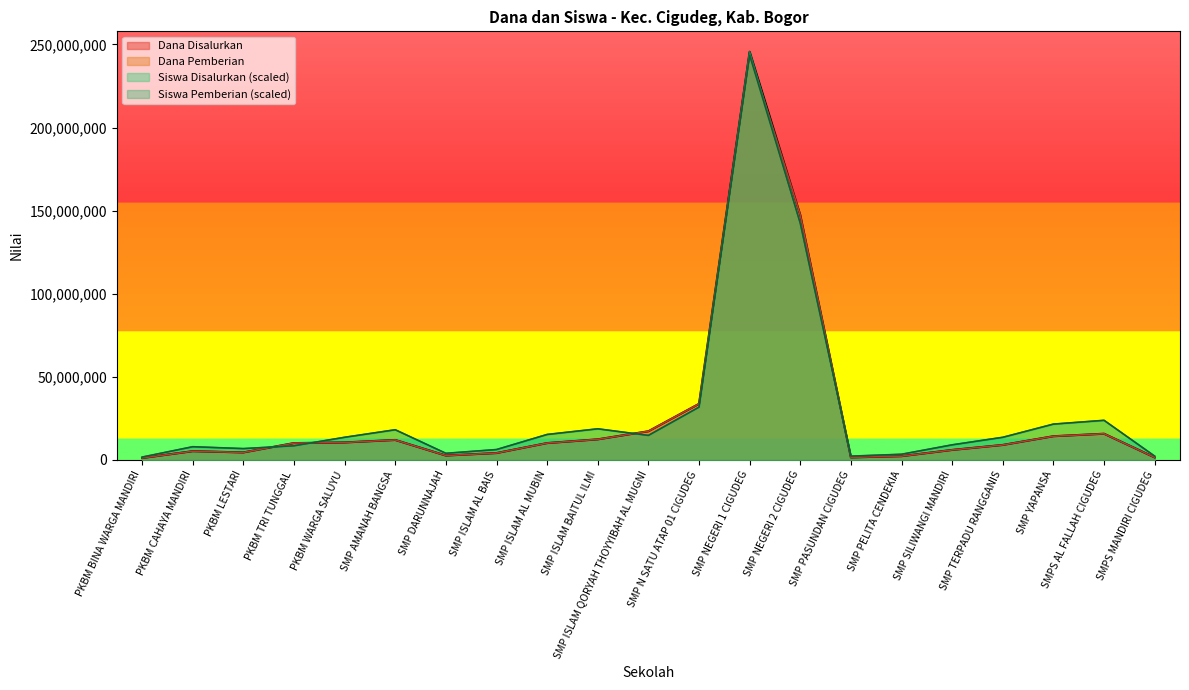

What is the difference between the highest and lowest values at SMP NEGERI 1 CIGUDEG?

2269053.1